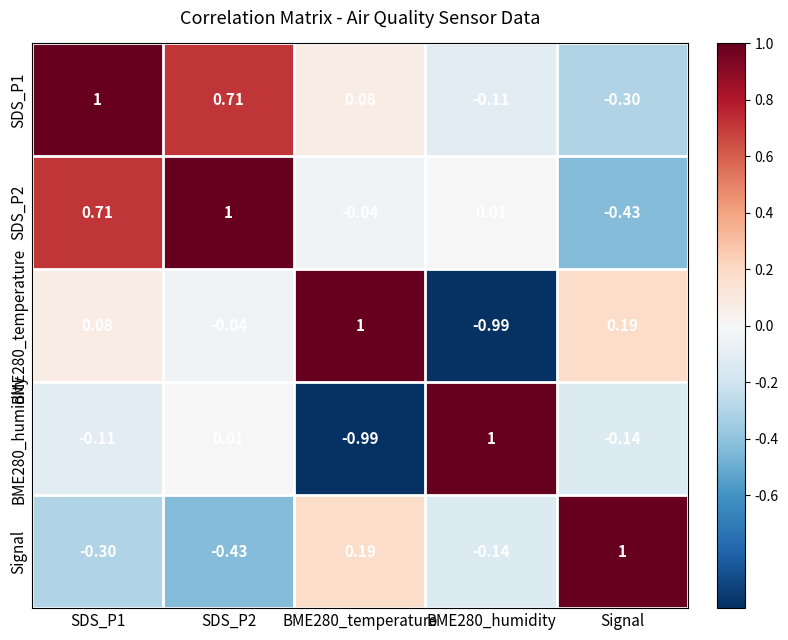

Is the value of BME280_humidity at SDS_P1 greater than the value of SDS_P2 at BME280_temperature?

No